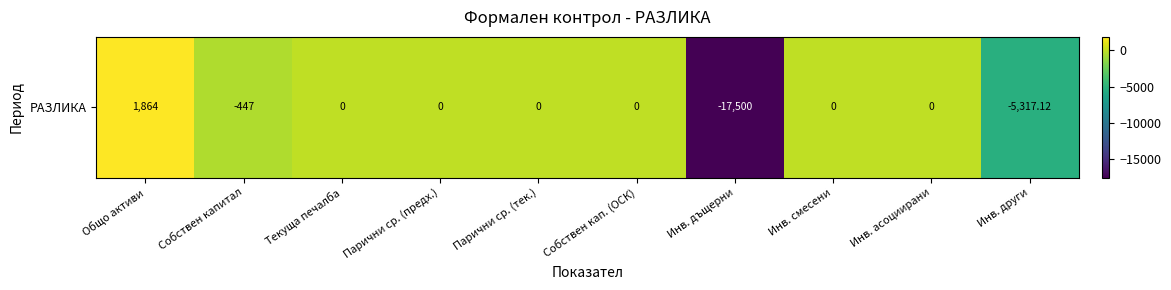

What value does the data have at Инв. други?

-5317.1